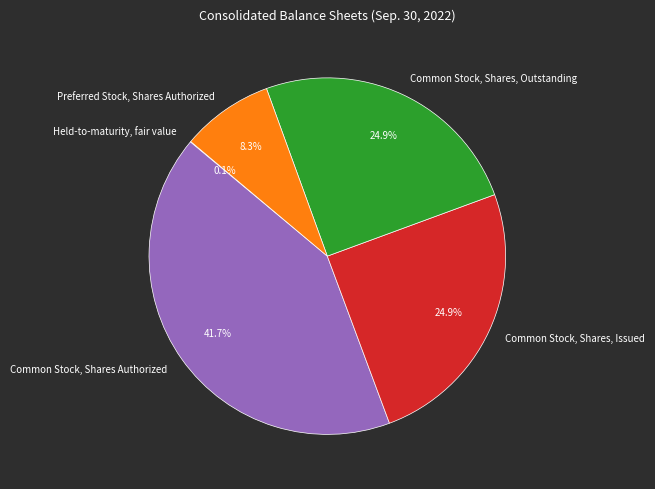

Combined, do Common Stock, Shares, Issued and Common Stock, Shares Authorized account for over 50%?

Yes